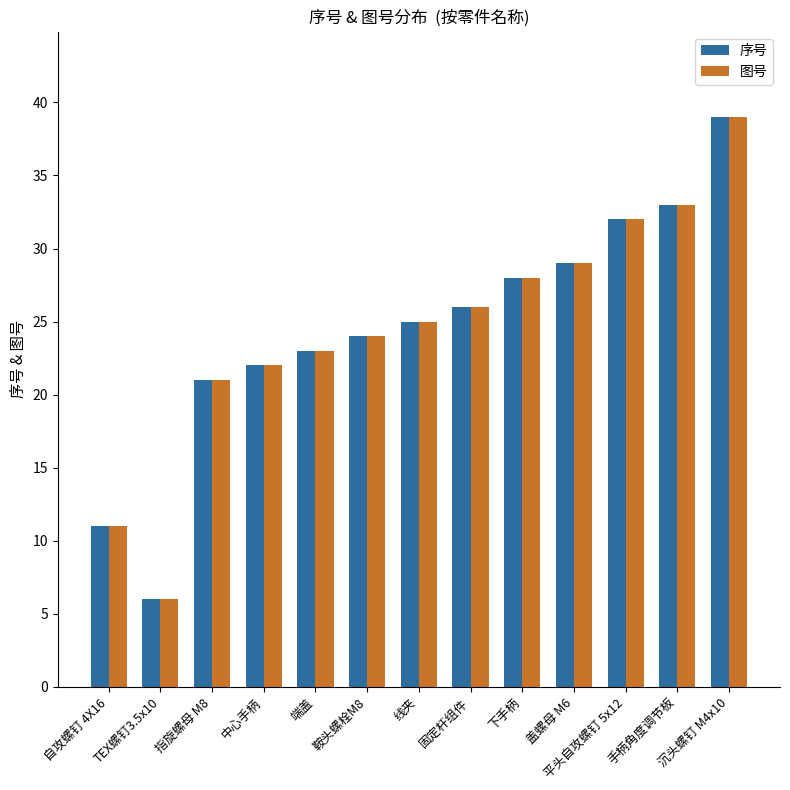

Is the value of 图号 at 沉头螺钉 M4x10 greater than the value of 序号 at 指旋螺母 M8?

Yes